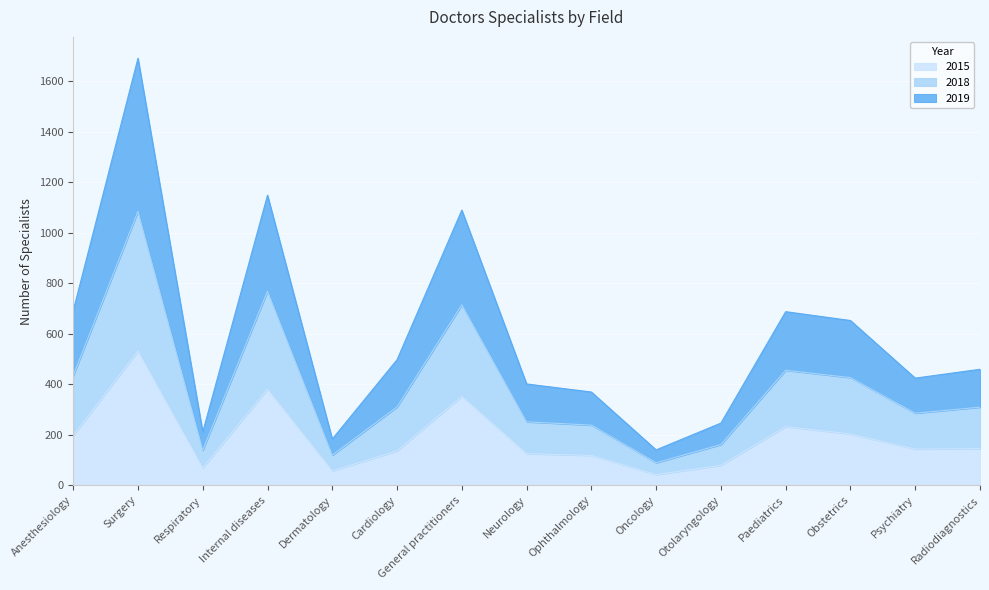

Which category has the highest value in the 2015 series?

Surgery